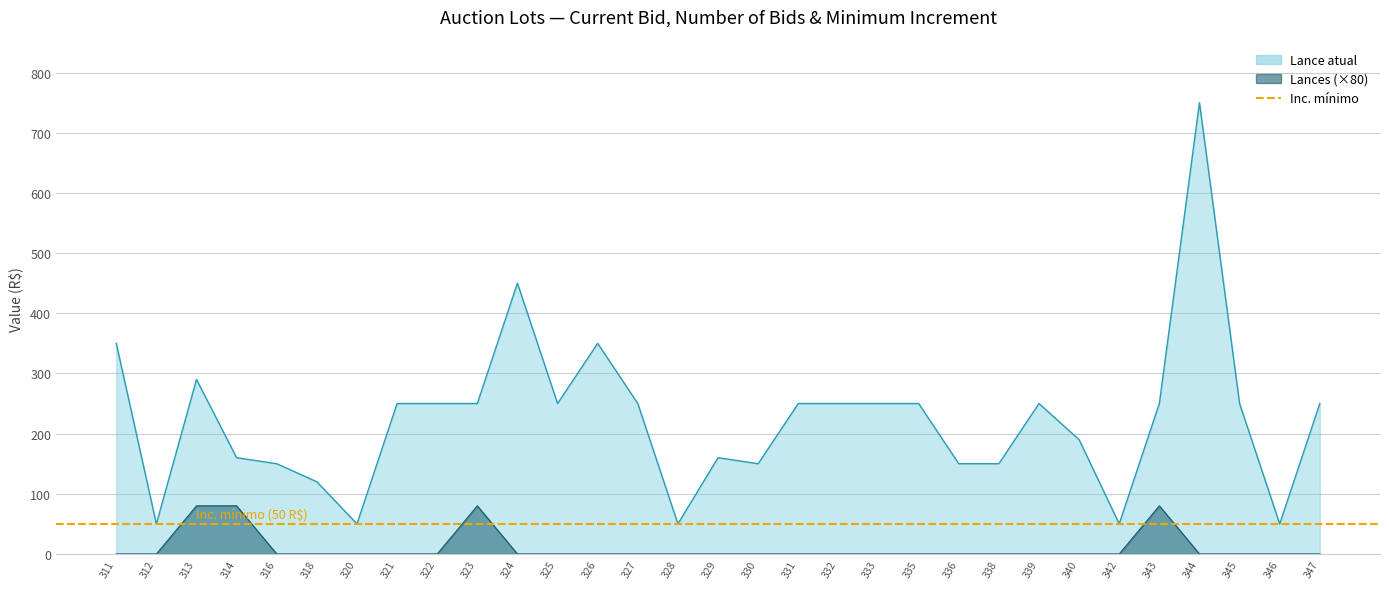

What is the total value across all series at 320?

50